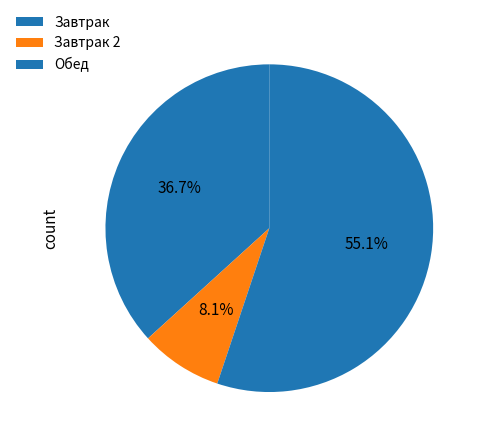

How many segments does this pie chart have?

3